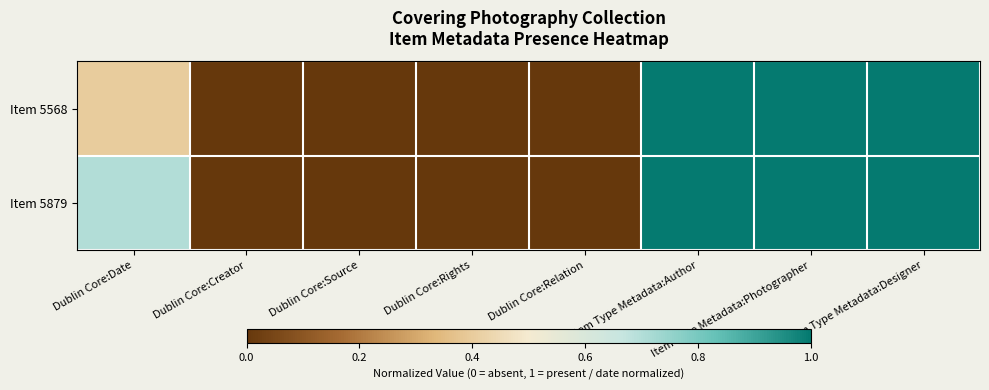

Rank the series by their maximum value, from lowest to highest.

Item 5568, Item 5879